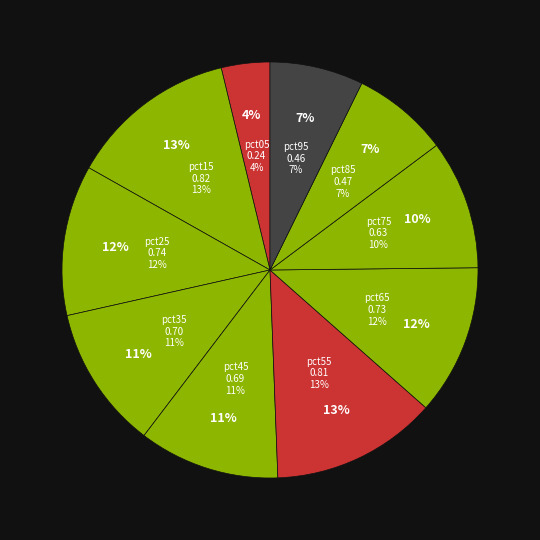

Rank the categories by value from highest to lowest.

pct15, pct55, pct25, pct65, pct35, pct45, pct75, pct85, pct95, pct05